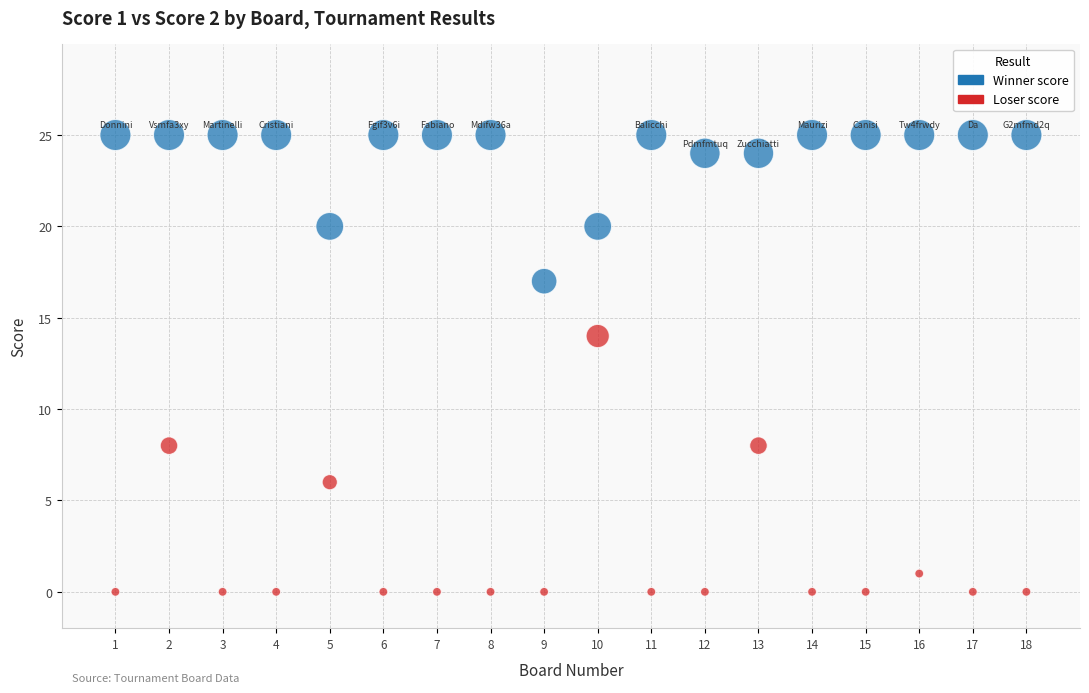

Across all data points, what is the range of X values (max minus min)?

17